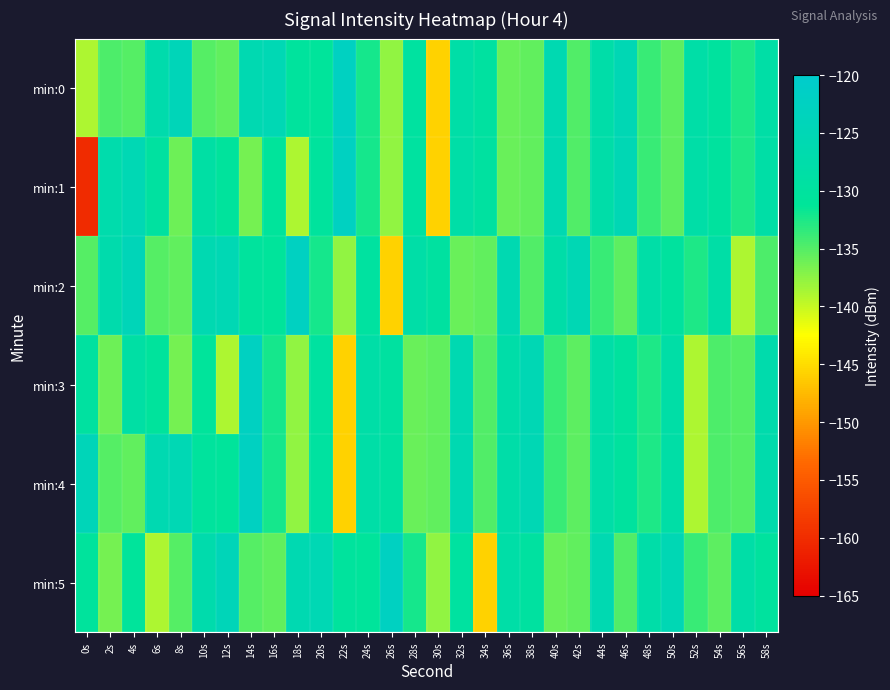

How many data points does each series have?

30